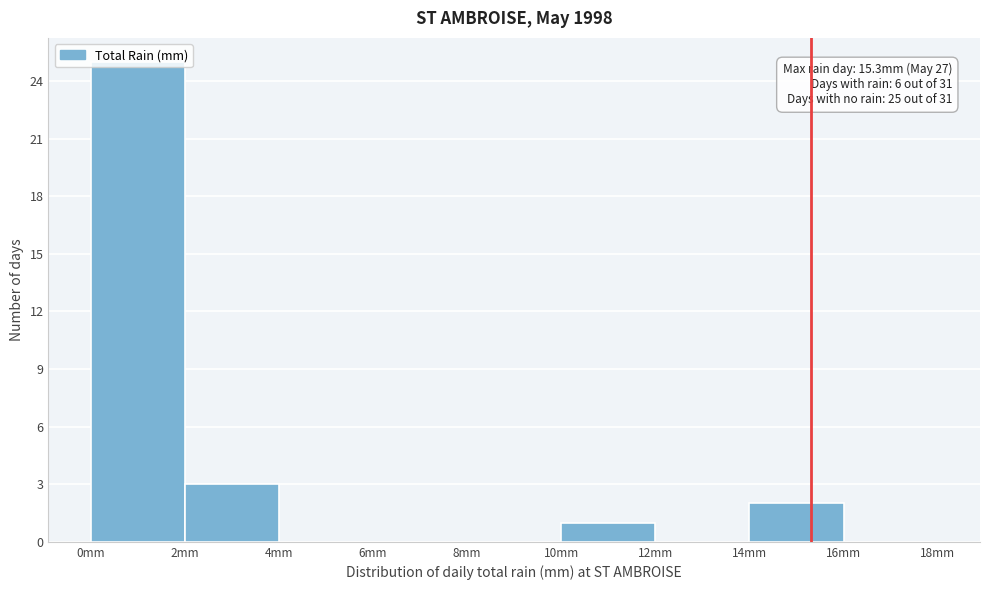

Over which range of the x-axis is the bar tallest?

0 to 2